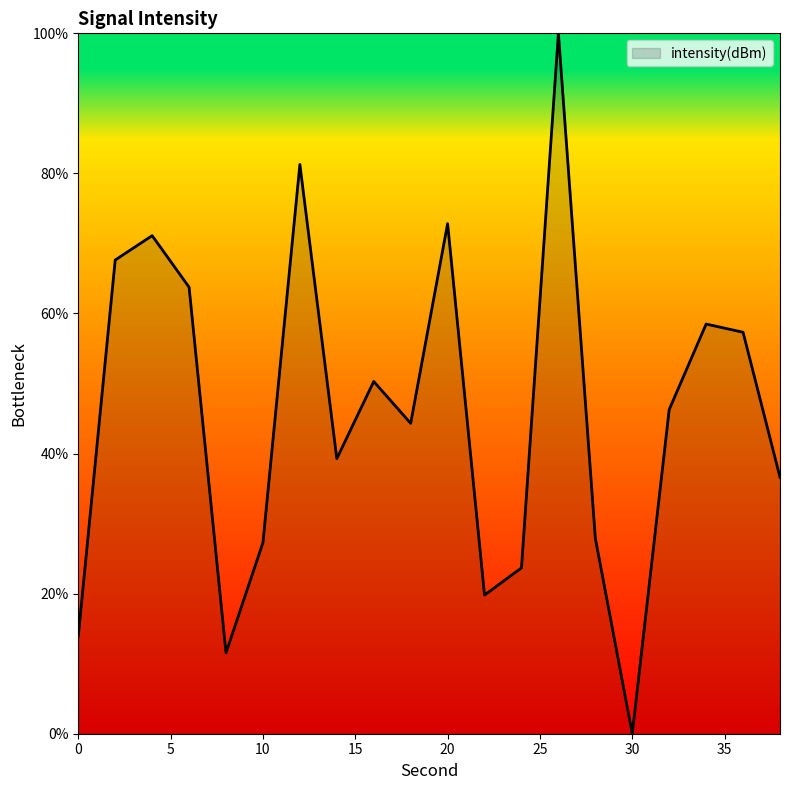

What is the average value?

45.7